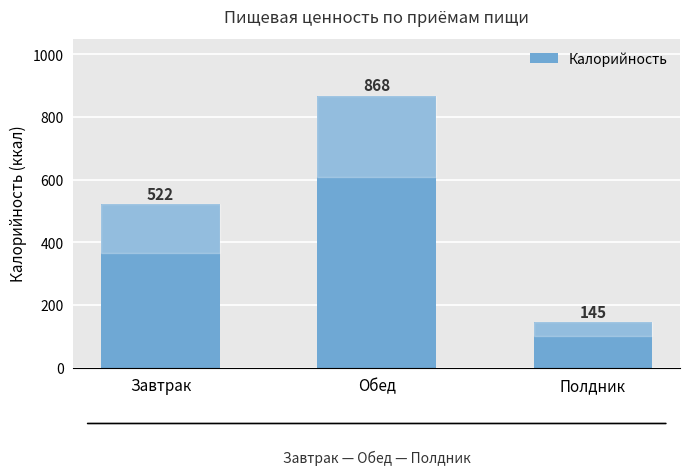

The chart shows a value of 179 at Завтрак. True or false?

False